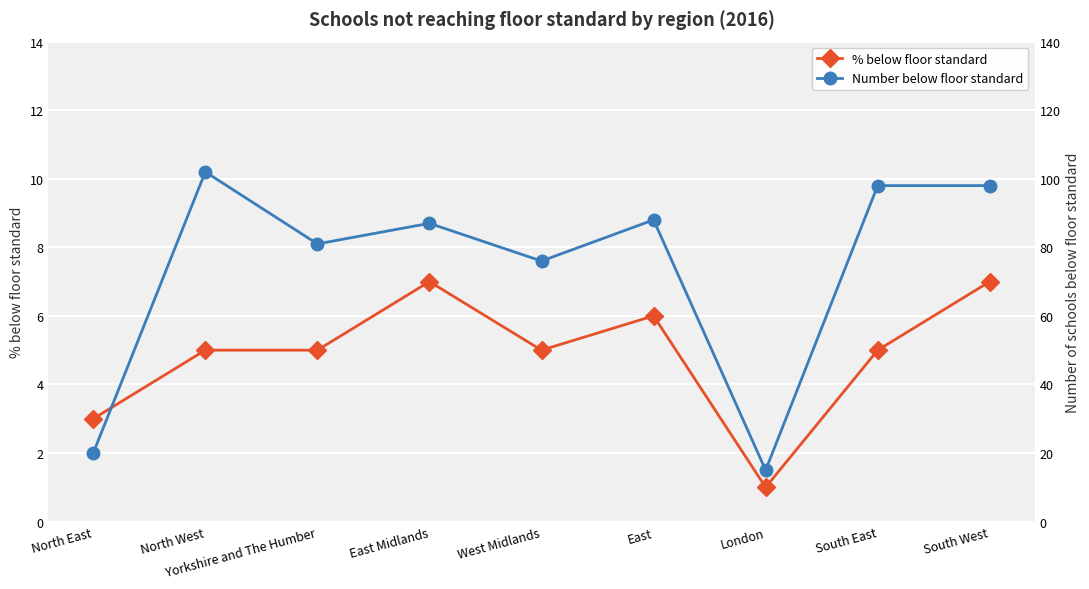

True or false: % below floor standard has a value of 11 at East Midlands.

False